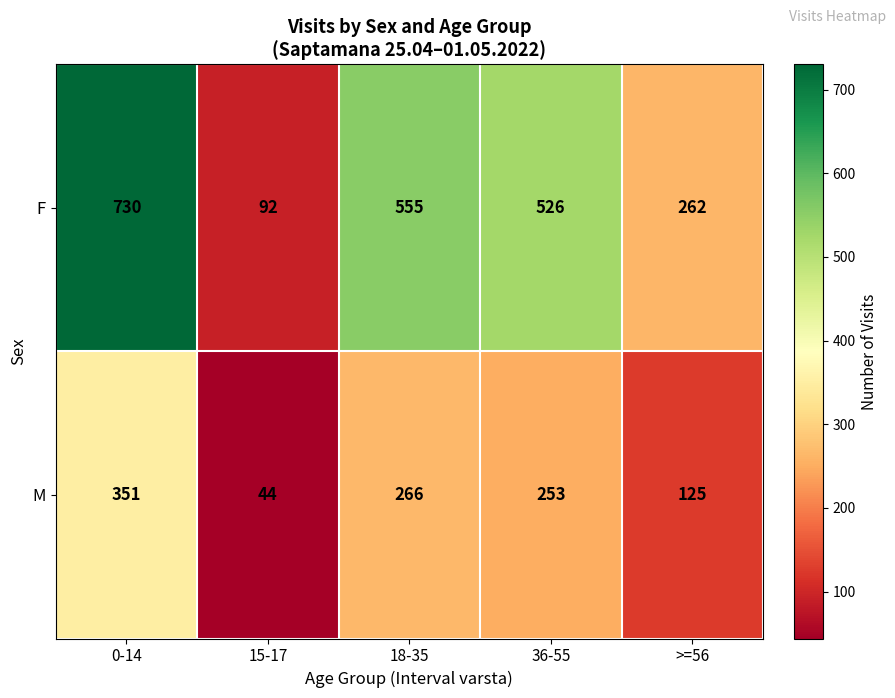

What is the difference between the maximum and minimum values in the M series?

307